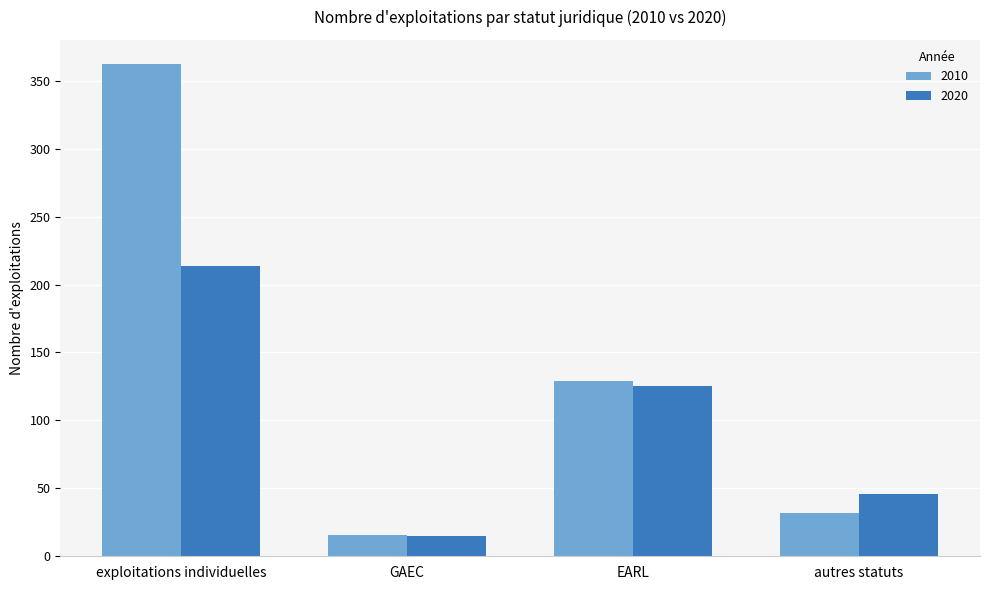

Where is 2010 nearest to the value 189?

EARL